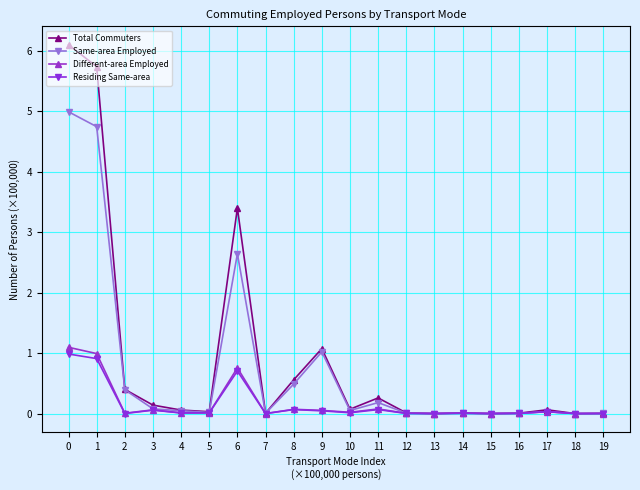

At which label is Total Commuters closest to 3?

6